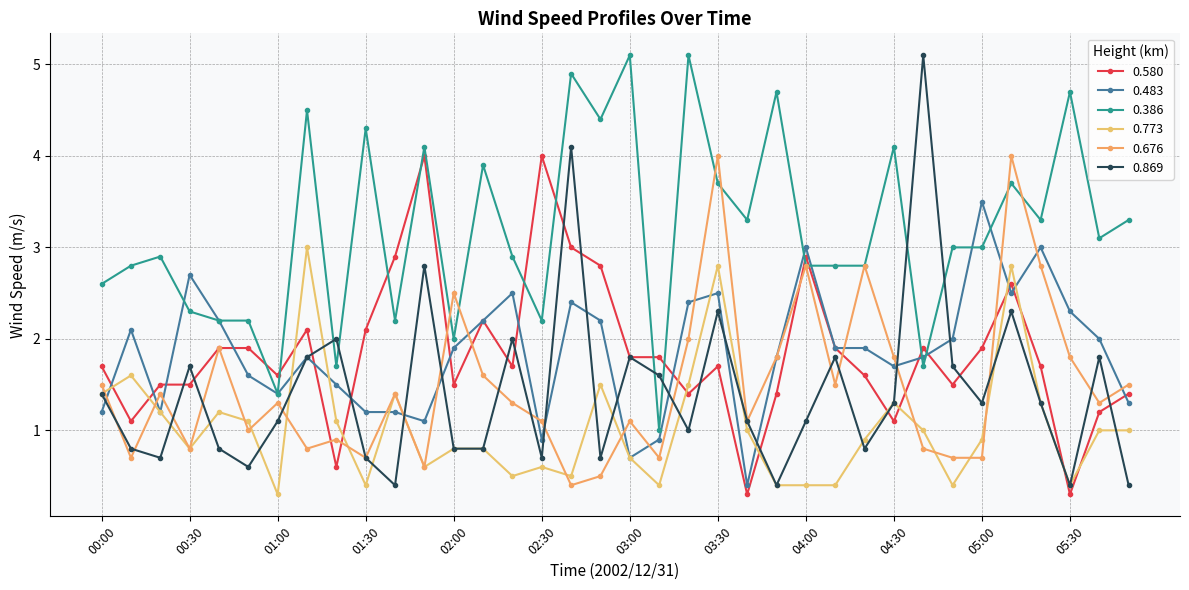

How many lines are shown in the chart?

6